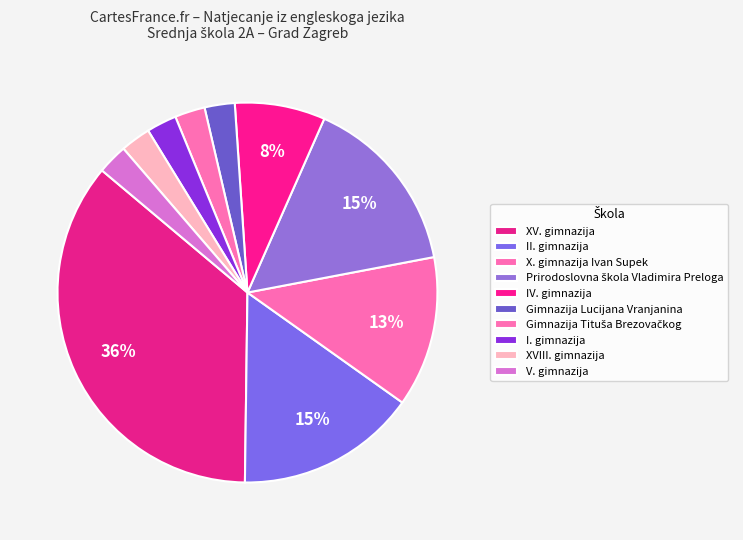

Between Prirodoslovna škola Vladimira Preloga and XV. gimnazija, which is larger?

XV. gimnazija